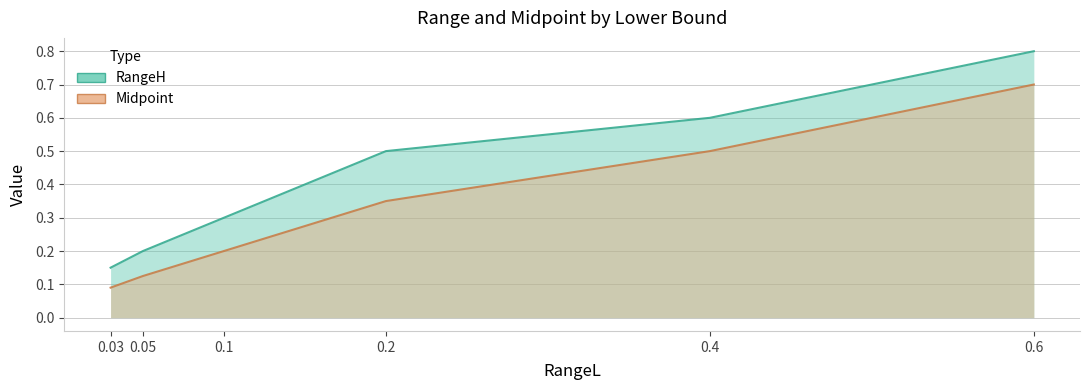

What is the smallest value displayed?

0.1